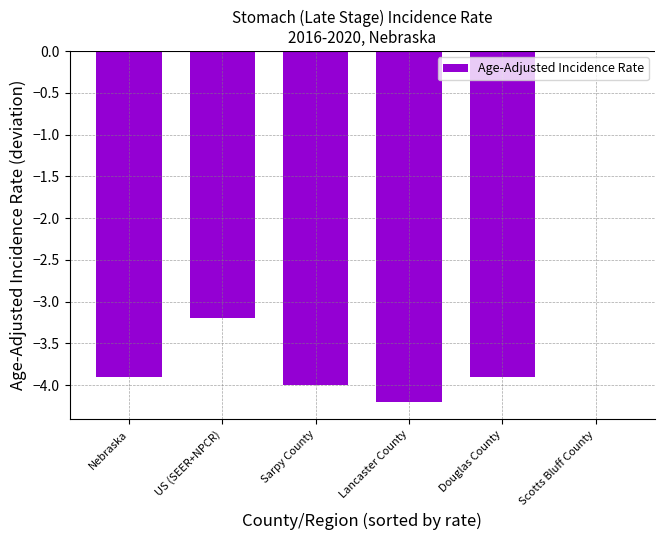

What is the sum of the values at Lancaster County and Douglas County?

-8.1